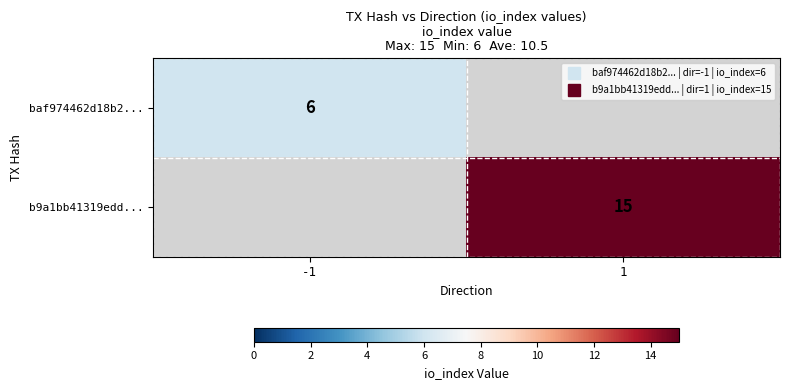

How many values in the b9a1bb41319edd... series are below 15?

1